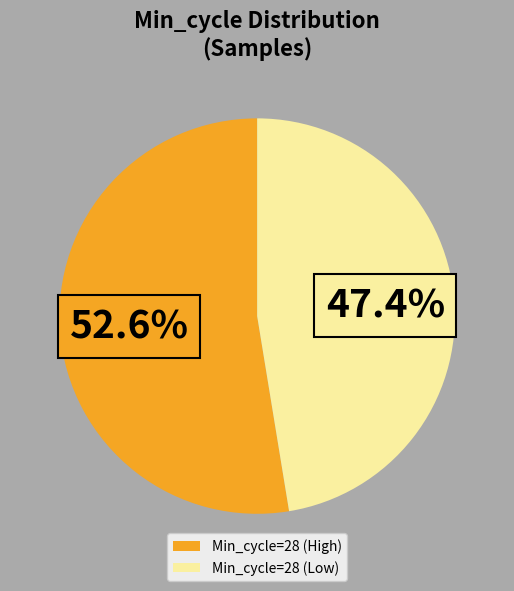

Rank the categories by value from highest to lowest.

Min_cycle=28 (High), Min_cycle=28 (Low)